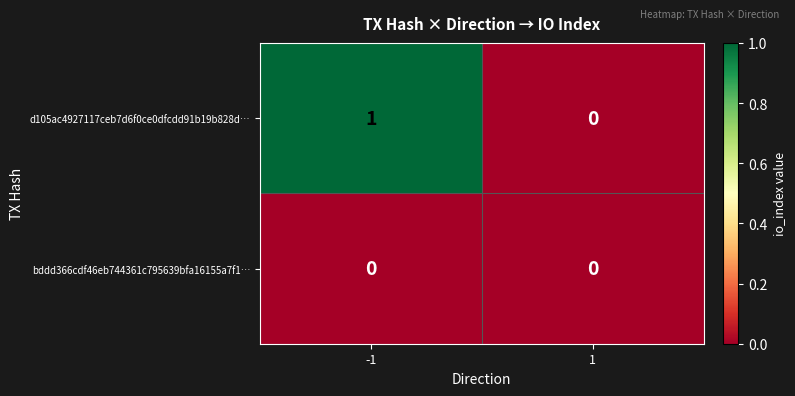

At which category is the sum across all series the highest?

-1